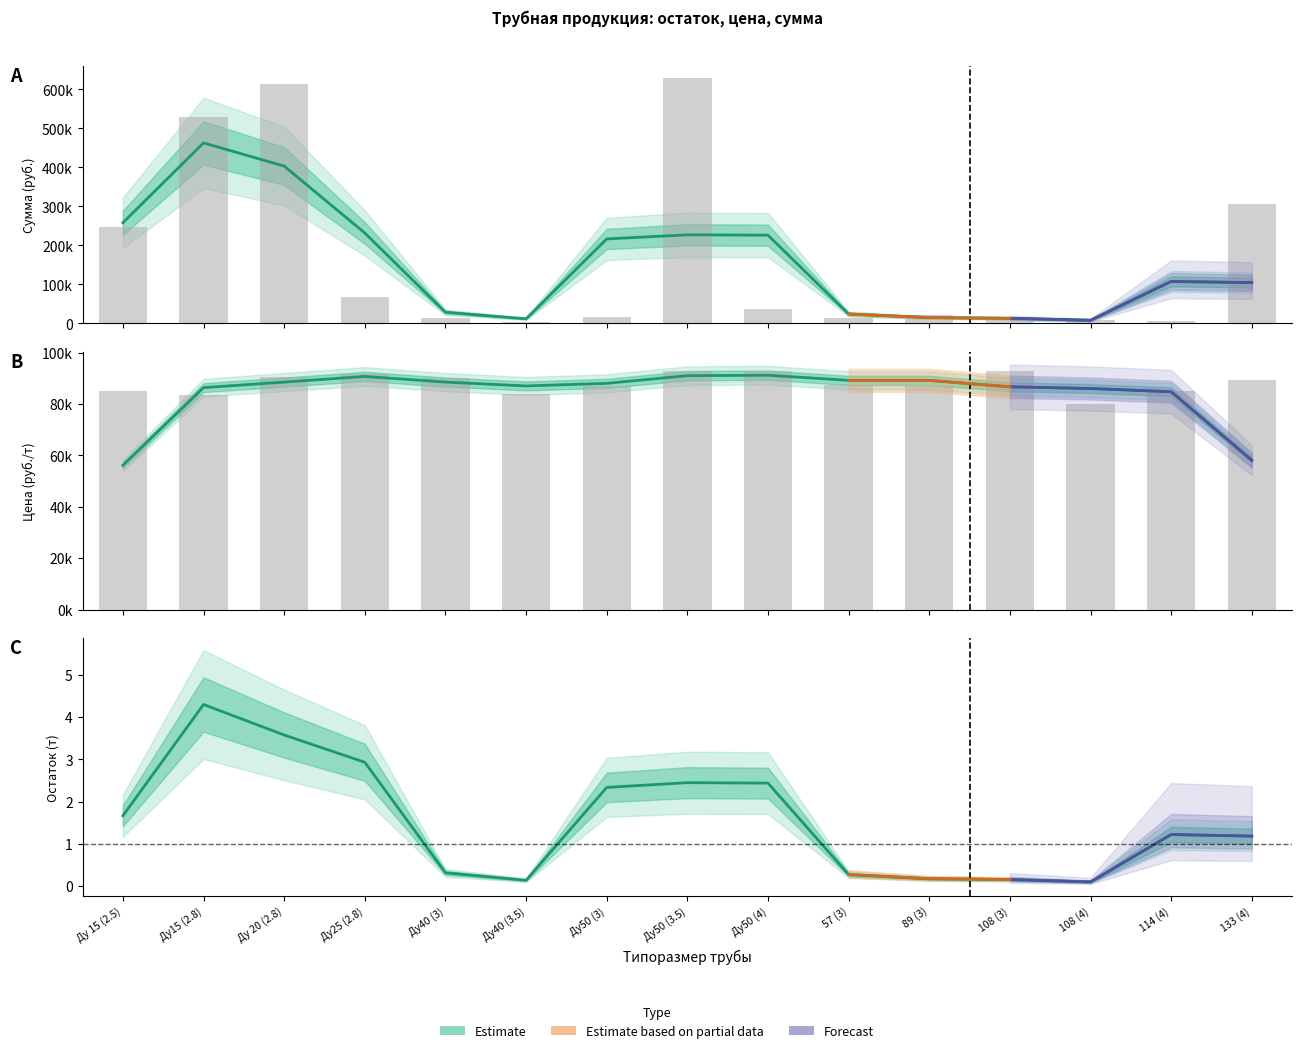

What is the total value across all series at Ду50 (4)?

93002.4